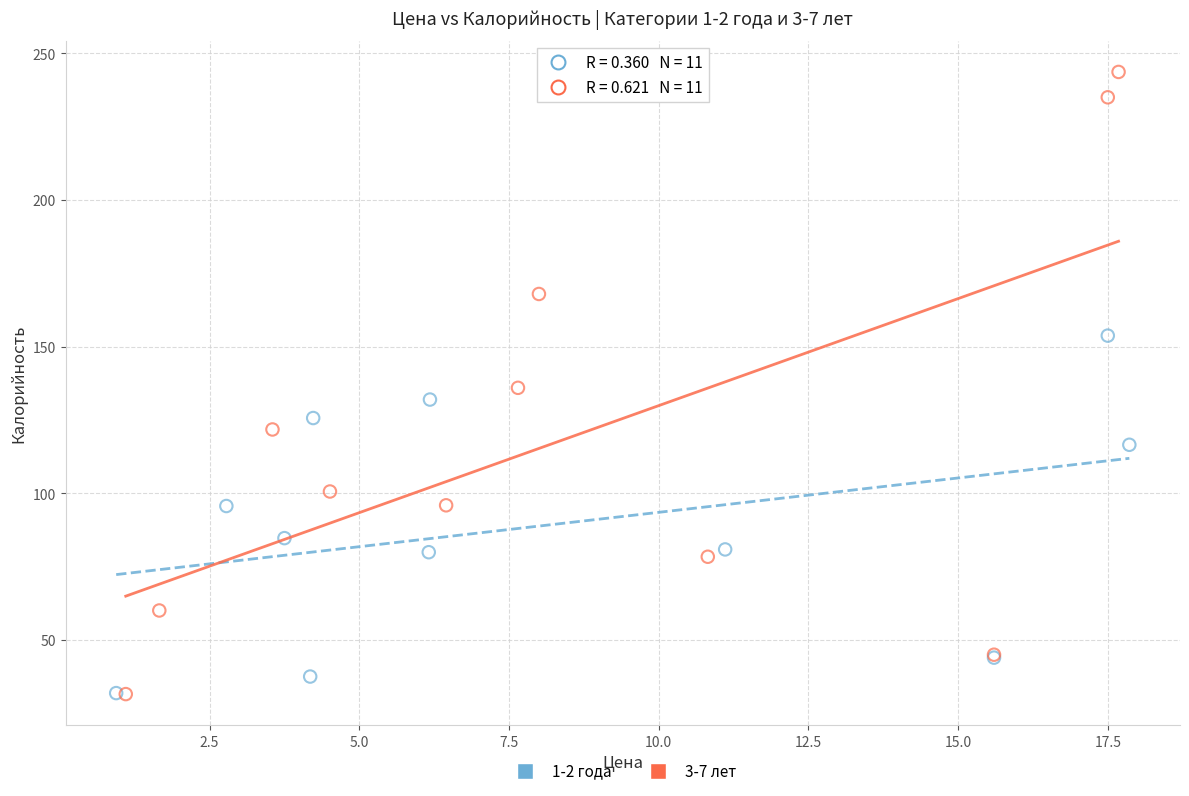

Which series has the widest spread of Y values?

3-7 лет